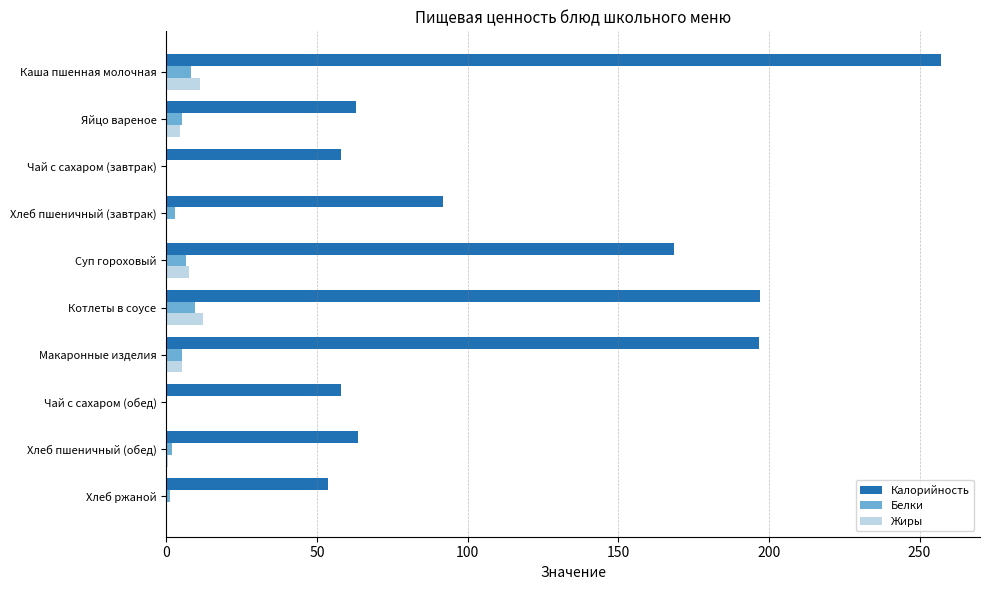

How many series are shown in this chart?

3